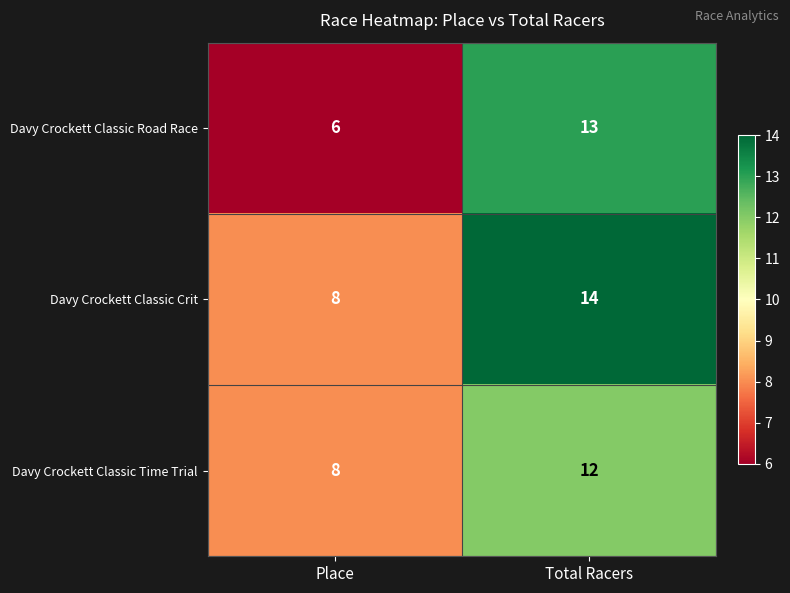

List the series in order of their overall mean, highest first.

Davy Crockett Classic Crit, Davy Crockett Classic Time Trial, Davy Crockett Classic Road Race